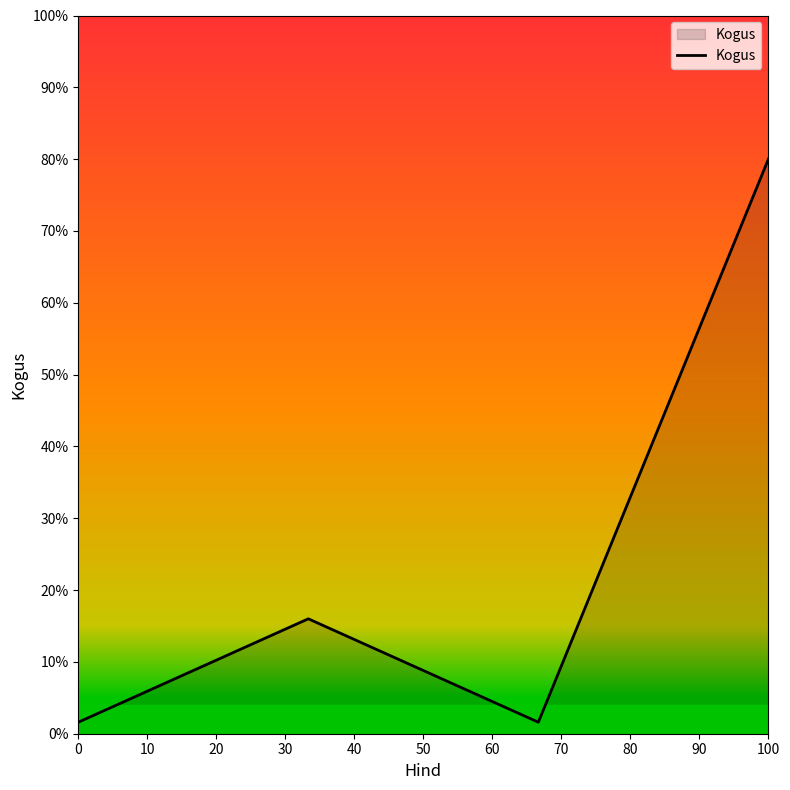

True or false: there are more than 2 points higher than both neighbors.

False